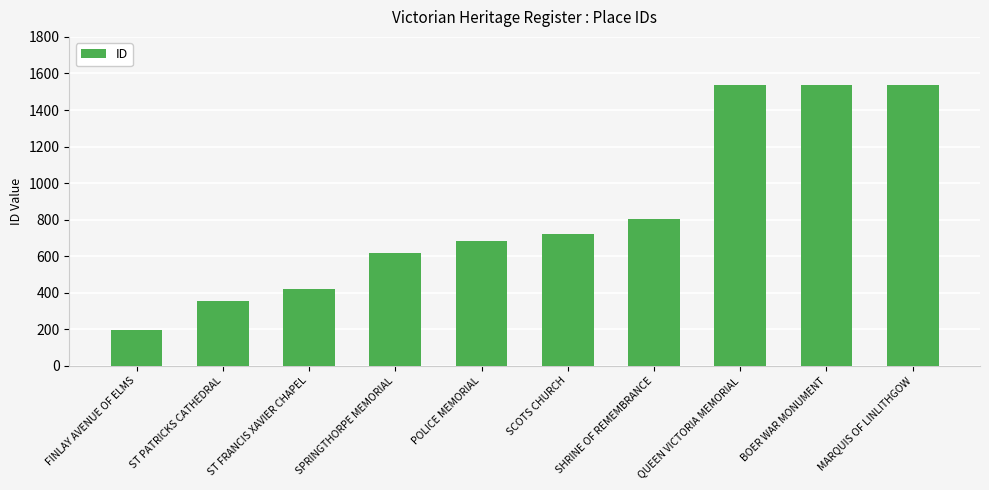

What is the difference between the maximum and minimum values?

1343